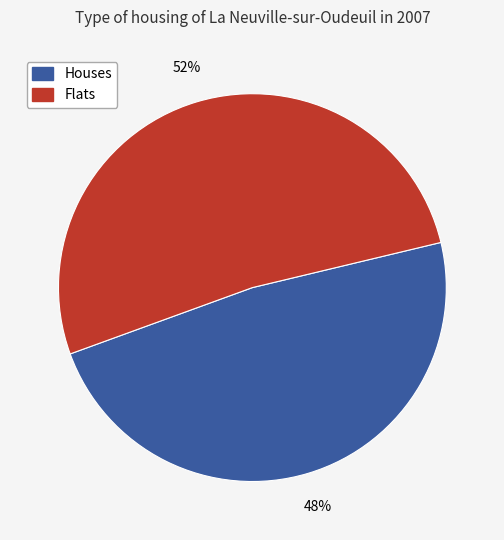

Is there any slice that represents more than half of the pie?

Yes